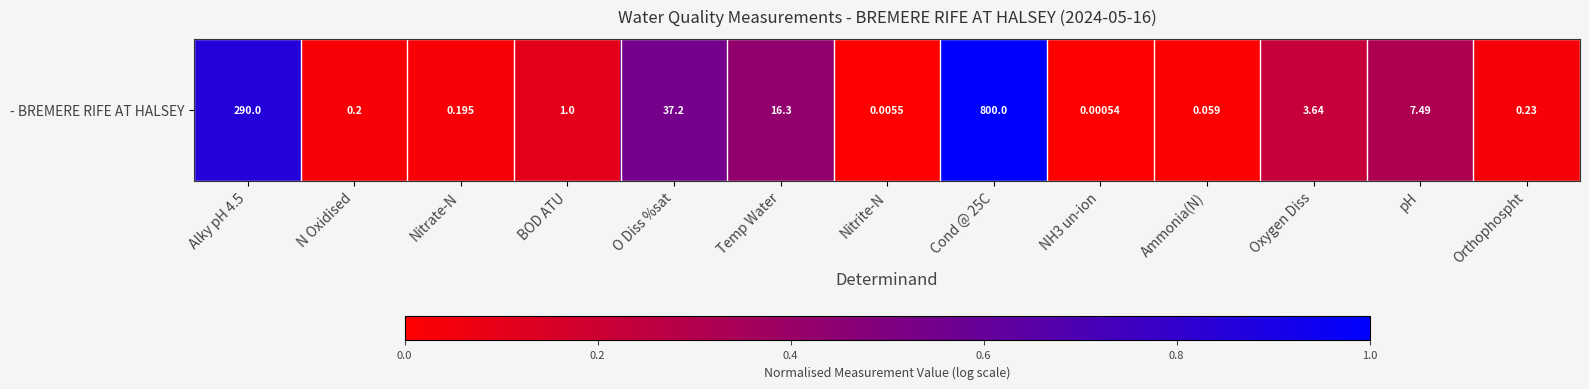

What is the sum of the values at N Oxidised and Temp Water?

0.5